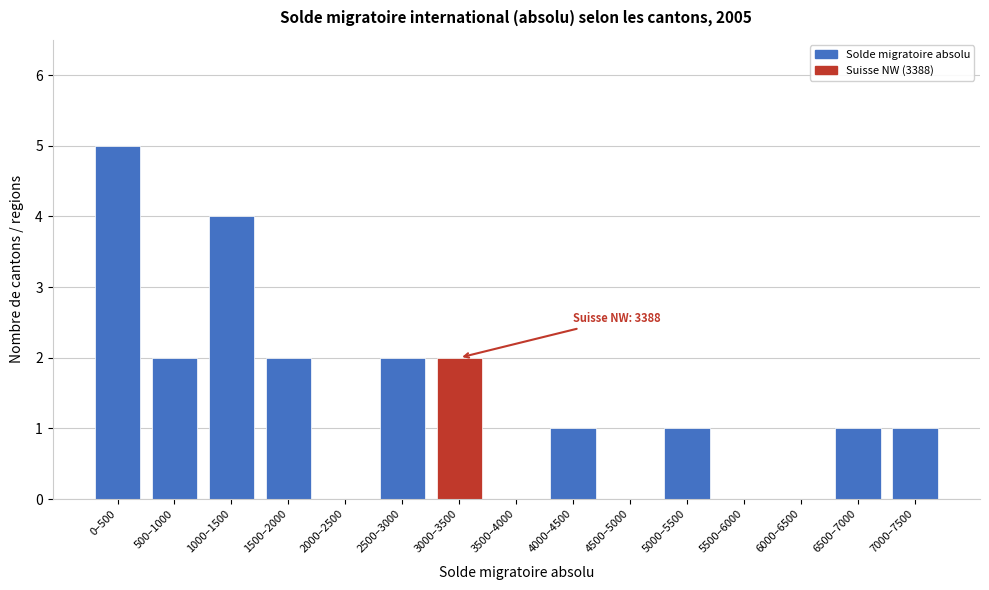

Reading right to left, what are all the values shown in this chart?

7000–7500=1	6500–7000=1	6000–6500=0	5500–6000=0	5000–5500=1	4500–5000=0	4000–4500=1	3500–4000=0	3000–3500=2	2500–3000=2	2000–2500=0	1500–2000=2	1000–1500=4	500–1000=2	0–500=5